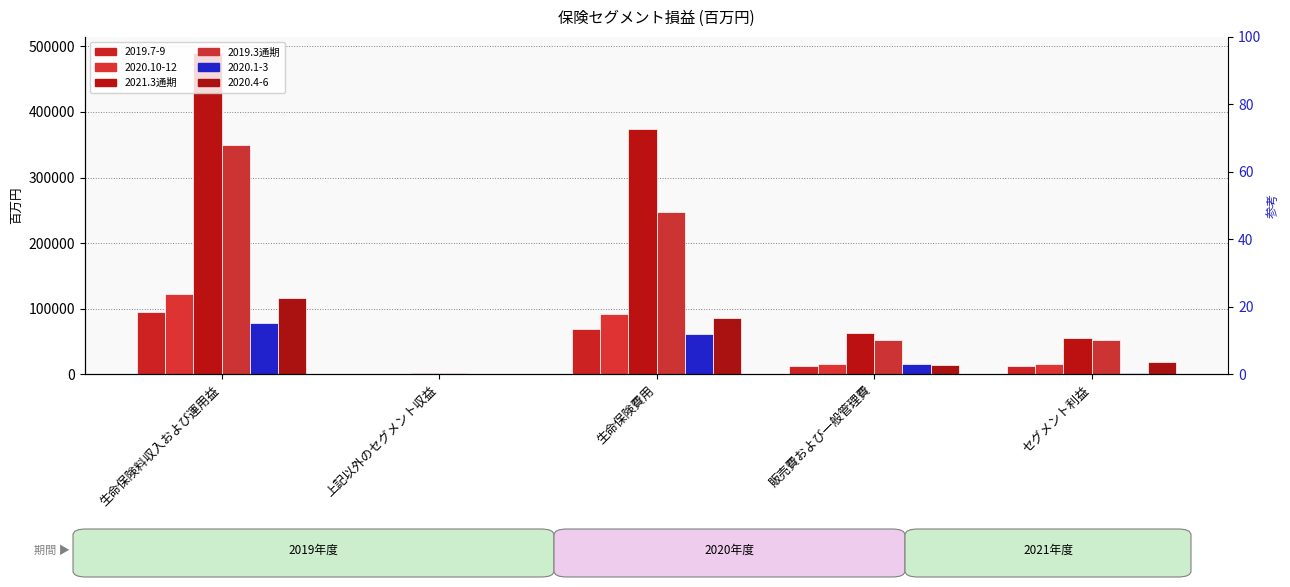

At how many categories does at least one series exceed 480366?

1